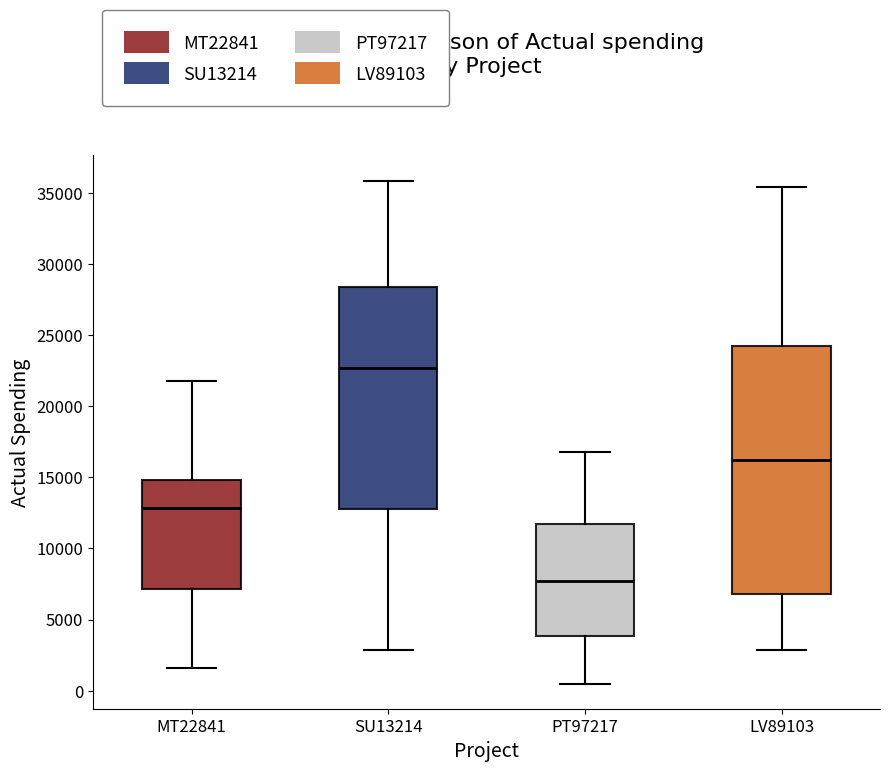

Comparing the boxes themselves (not the whiskers), which one is the tallest?

LV89103